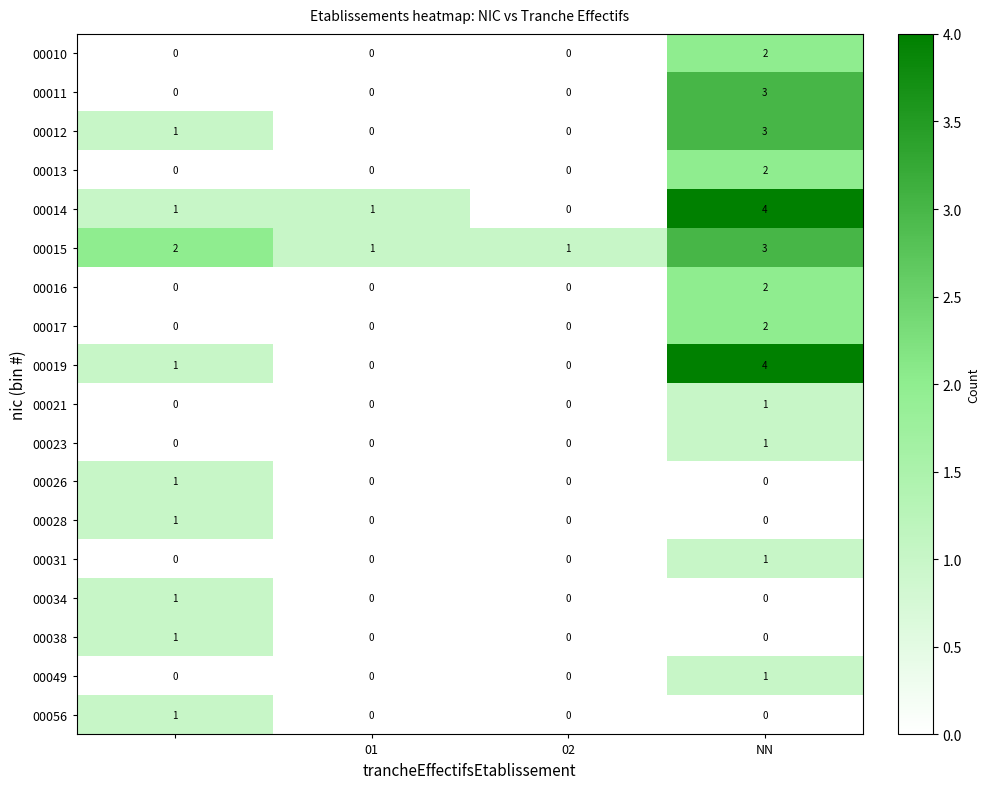

Which series has the largest total across all categories?

00015